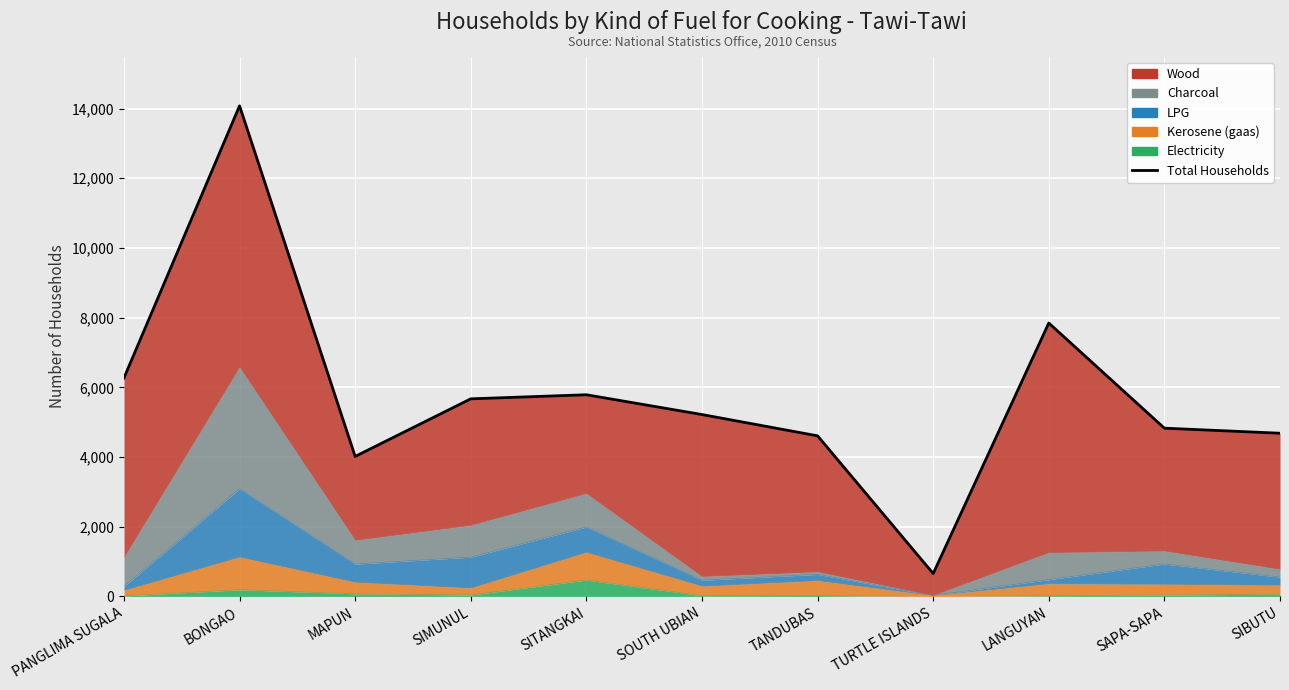

Reading left to right, extract all data points from this chart.

PANGLIMA SUGALA=6269	BONGAO=14079	MAPUN=4017	SIMUNUL=5670	SITANGKAI=5787	SOUTH UBIAN=5219	TANDUBAS=4608	TURTLE ISLANDS=656	LANGUYAN=7845	SAPA-SAPA=4828	SIBUTU=4683